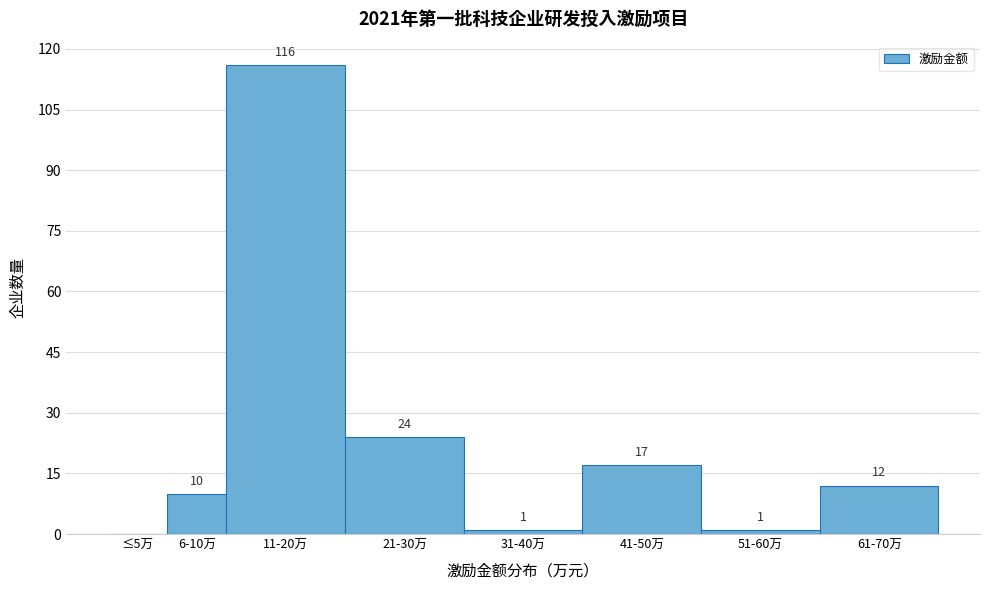

Reading left to right, extract all data points from this chart.

≤5万=0	6-10万=10	11-20万=116	21-30万=24	31-40万=1	41-50万=17	51-60万=1	61-70万=12